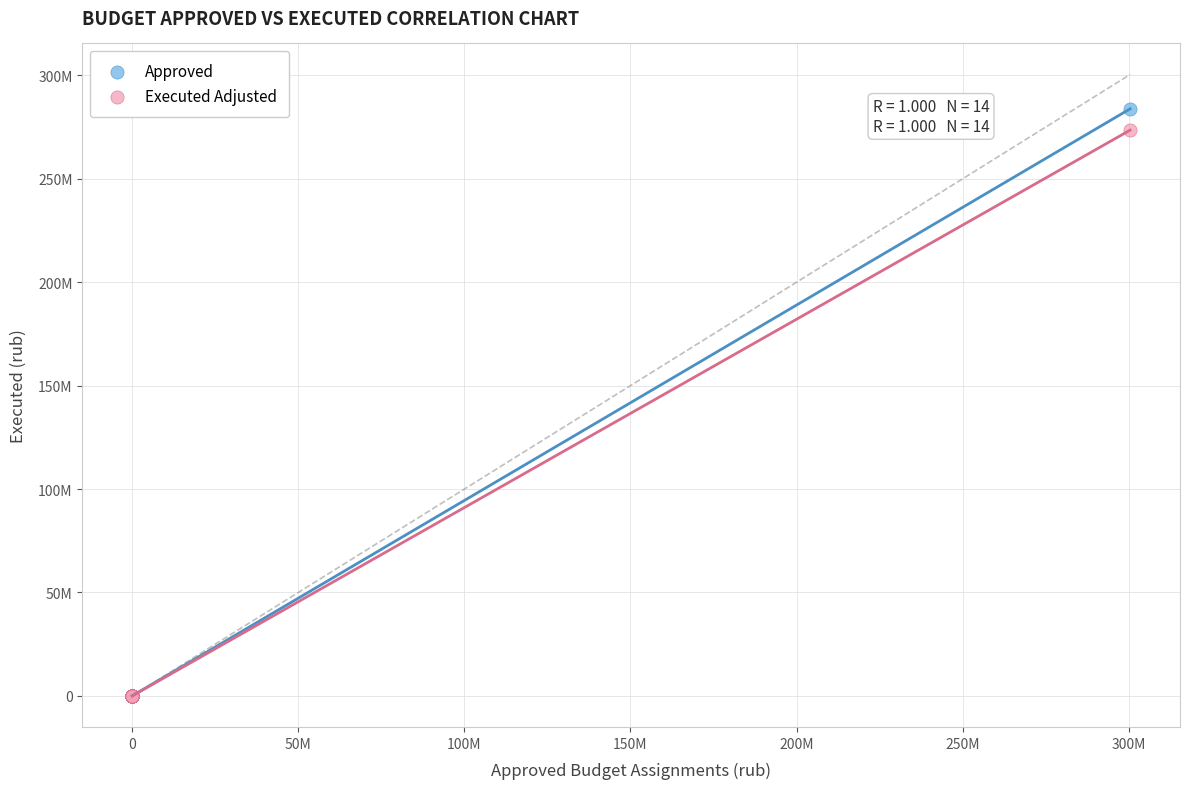

Which series has the largest Y range (max minus min)?

Approved